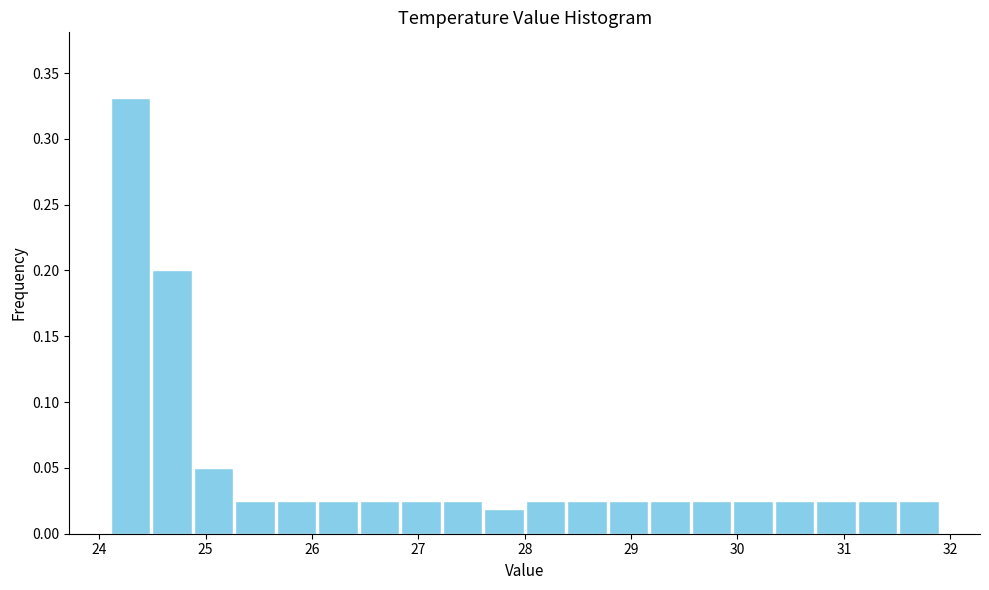

Read against the x-axis, roughly where is the centre of the tallest bar?

24.3